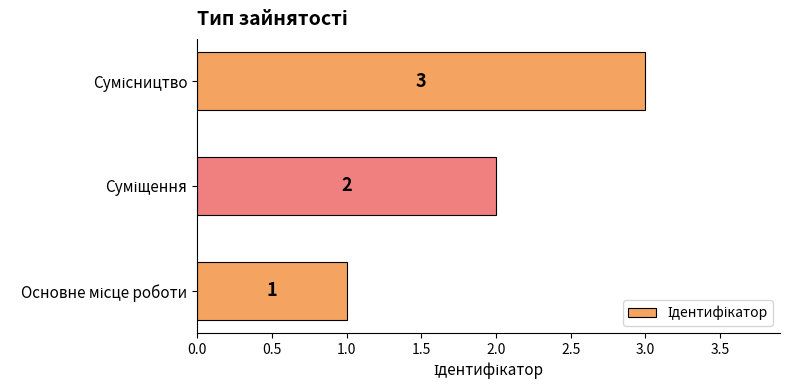

What is the greatest value displayed?

3